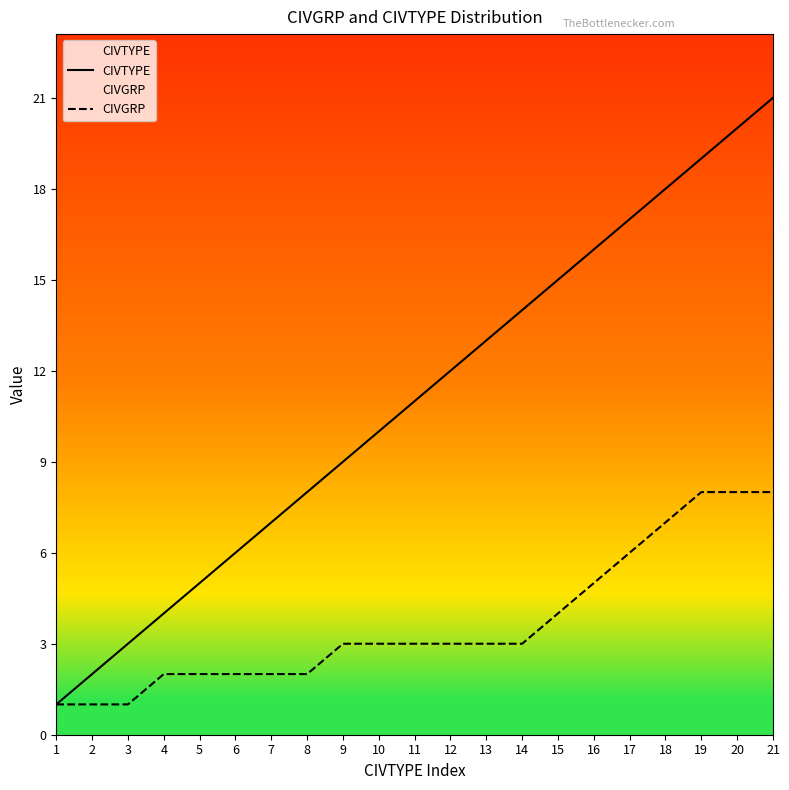

What is the highest value of the CIVGRP series?

8